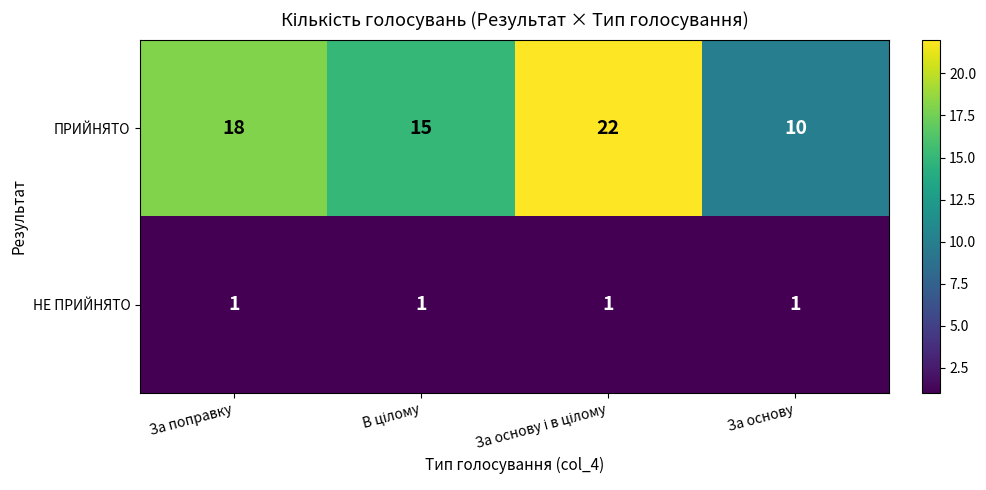

List the series in order of their overall mean, highest first.

ПРИЙНЯТО, НЕ ПРИЙНЯТО